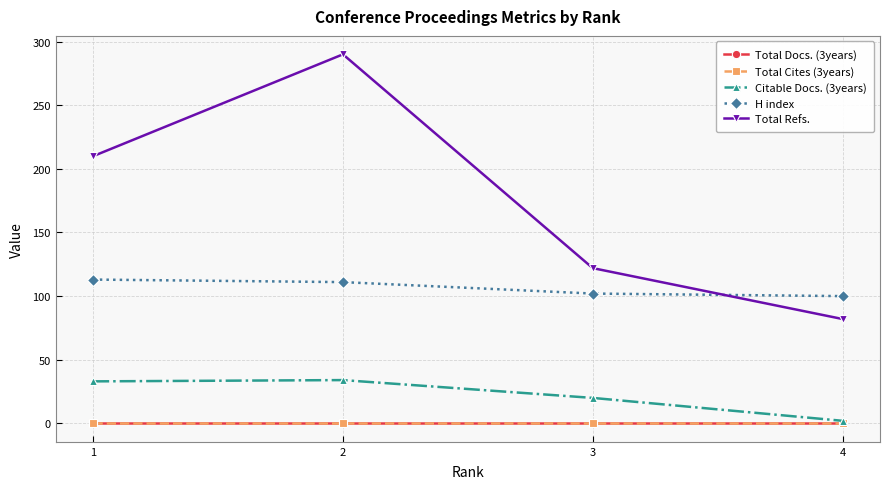

At how many categories does at least one series exceed 120?

3